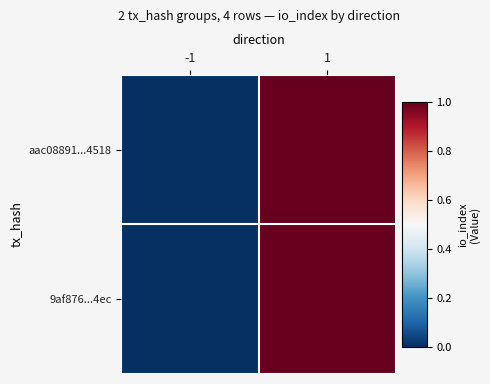

Reading left to right, what are all the values shown in this chart?

aac08891...4518: -1=0	1=1
9af876...4ec: -1=0	1=1